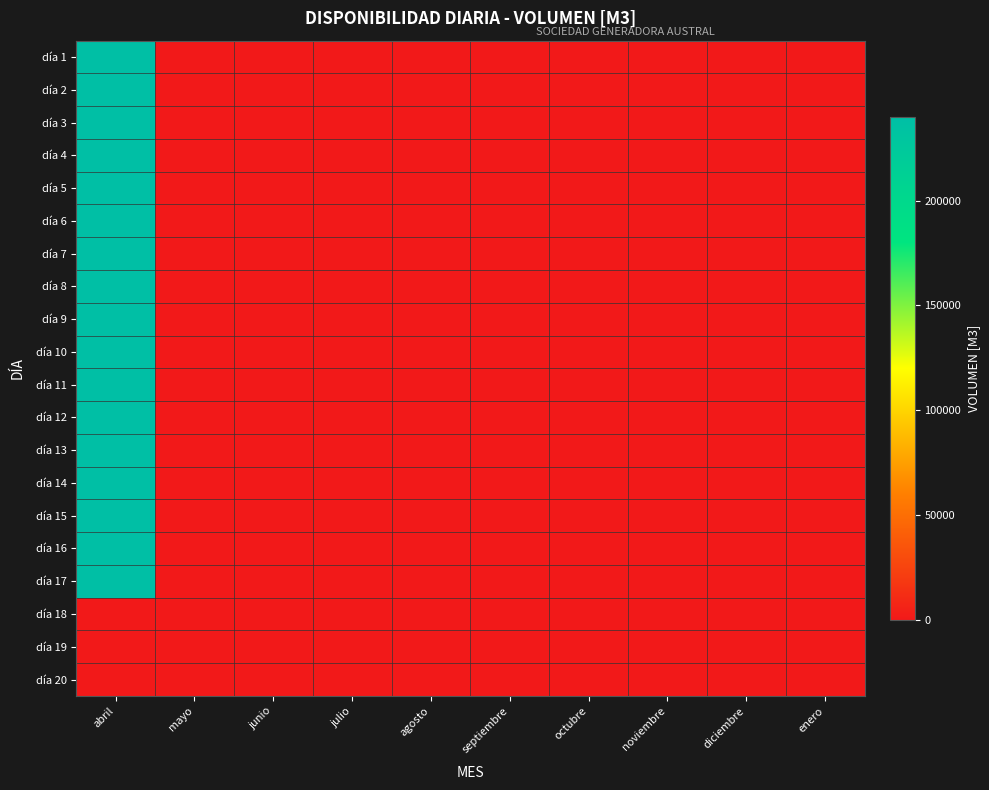

At how many categories does at least one series exceed 15520?

1